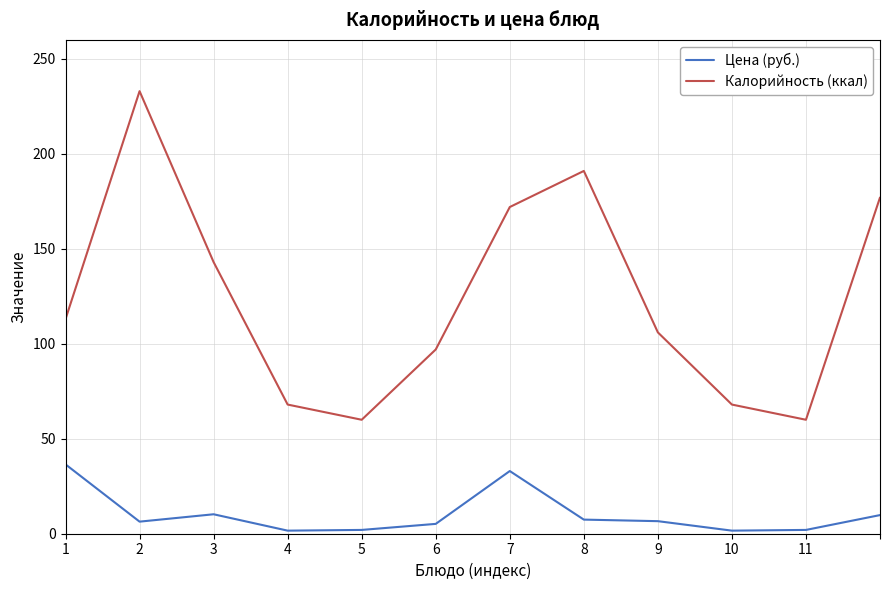

Which series has the widest spread of values?

Калорийность (ккал)